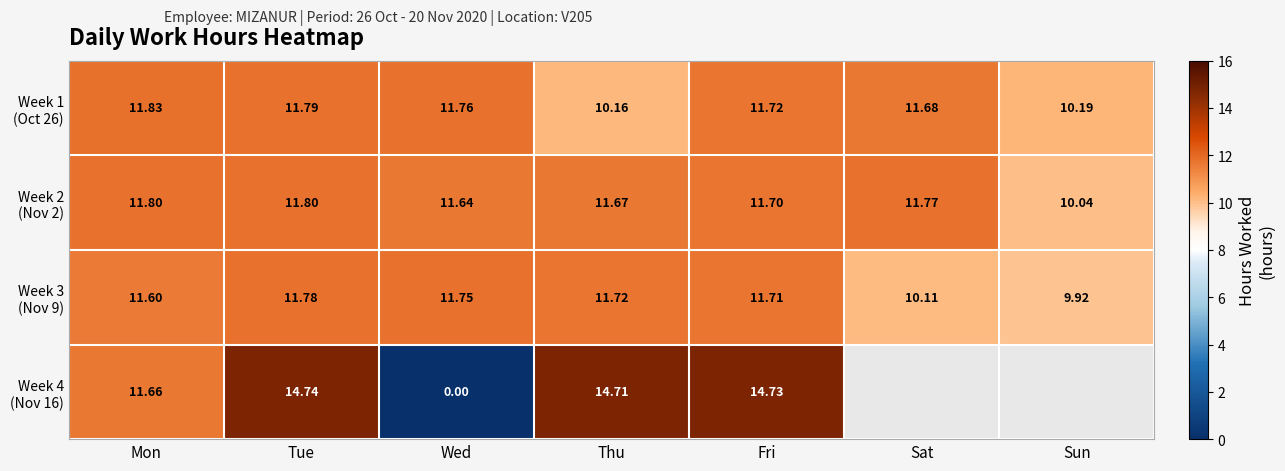

True or false: Week 3 (Nov 9) has a value of 11.7 at Thu.

True